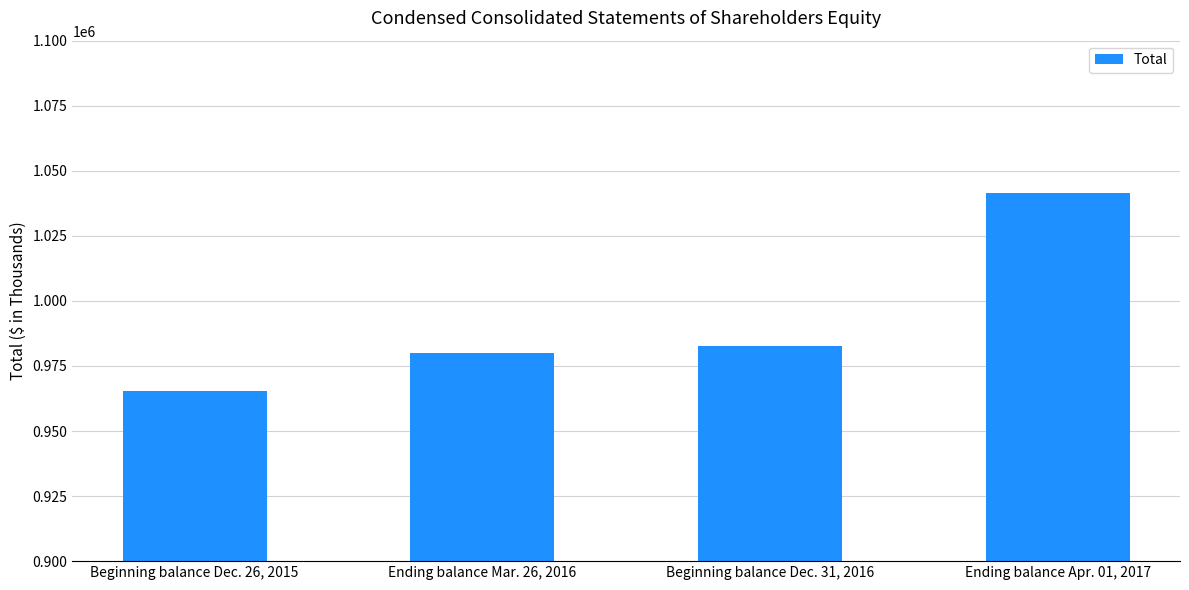

What is the ratio of the value at Beginning balance Dec. 26, 2015 to the value at Ending balance Mar. 26, 2016?

1.0